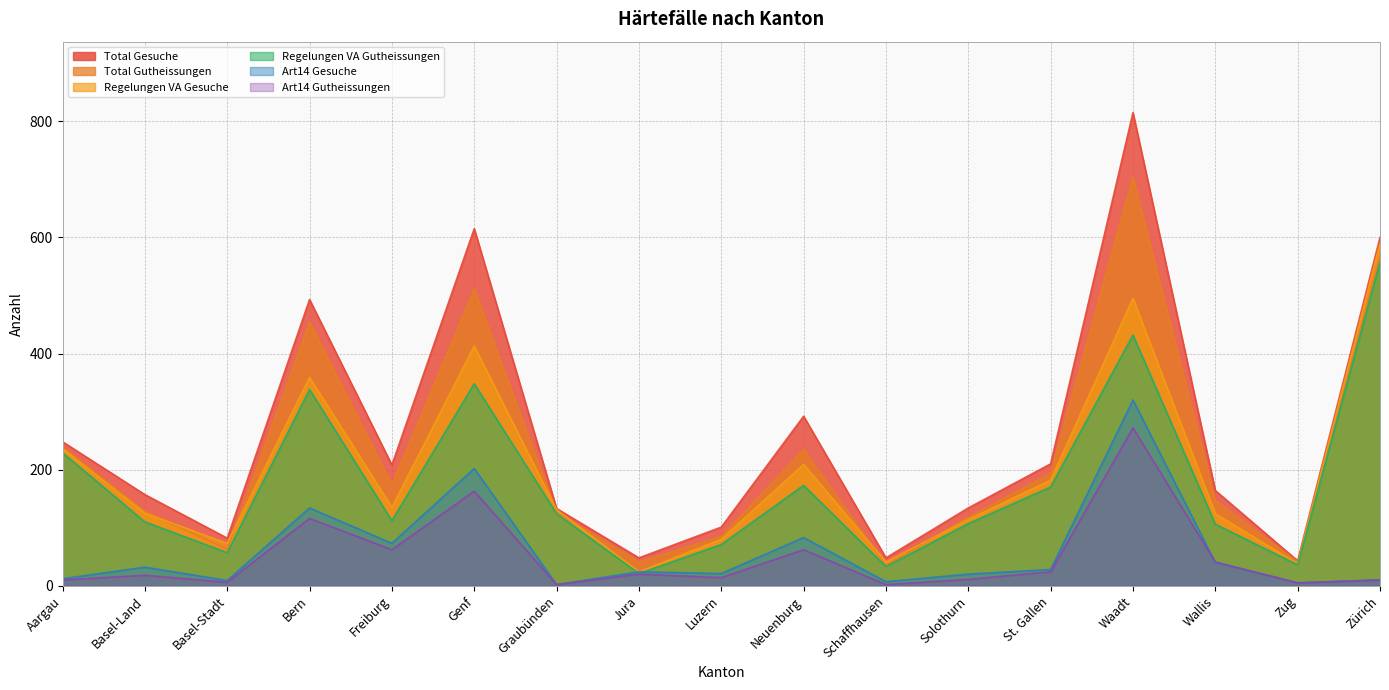

True or false: Regelungen VA Gutheissungen and Regelungen VA Gesuche cross at least once.

False